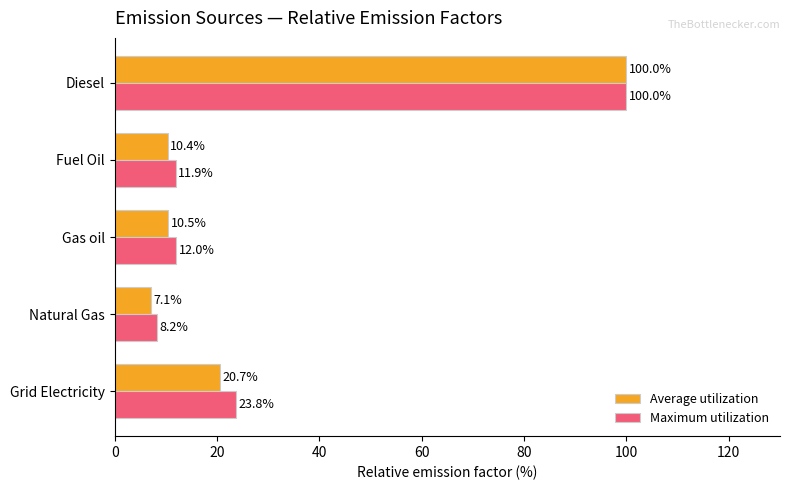

Which series has the widest spread of values?

Average utilization